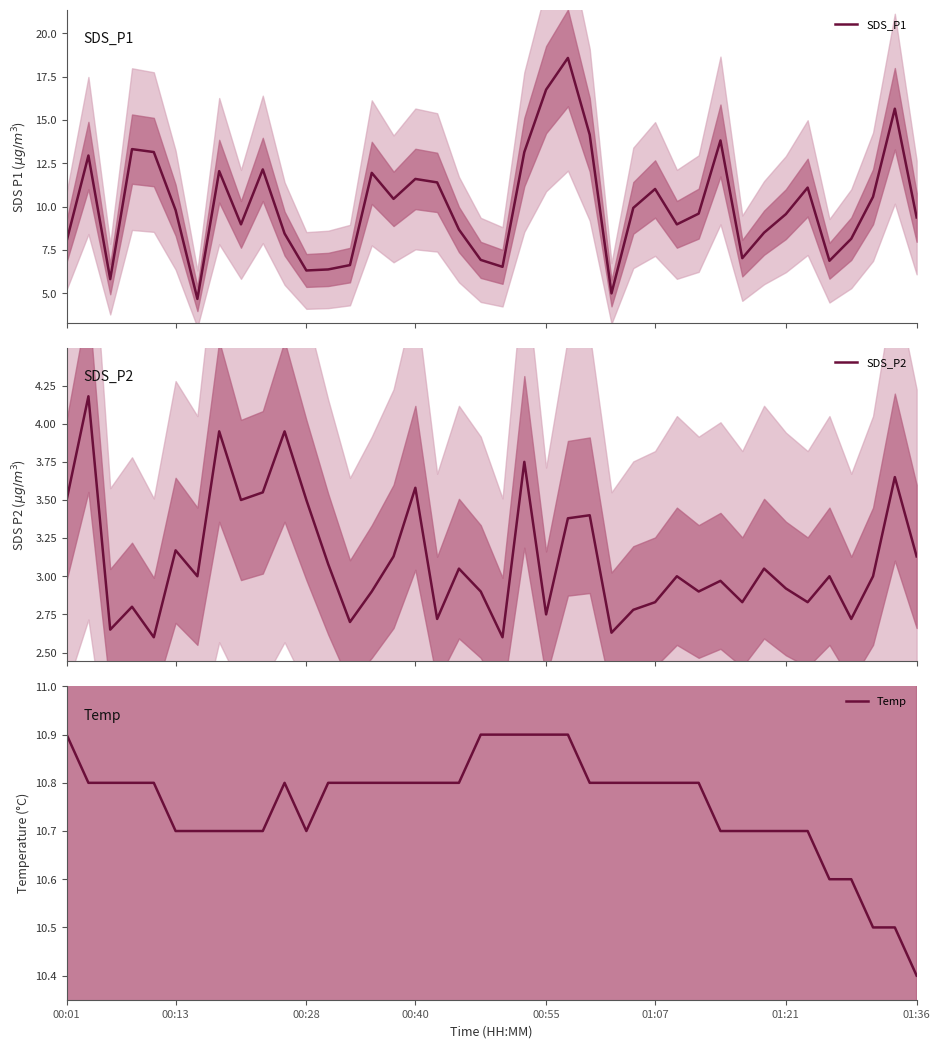

True or false: SDS_P1 has more than 1 points higher than both neighbors.

True